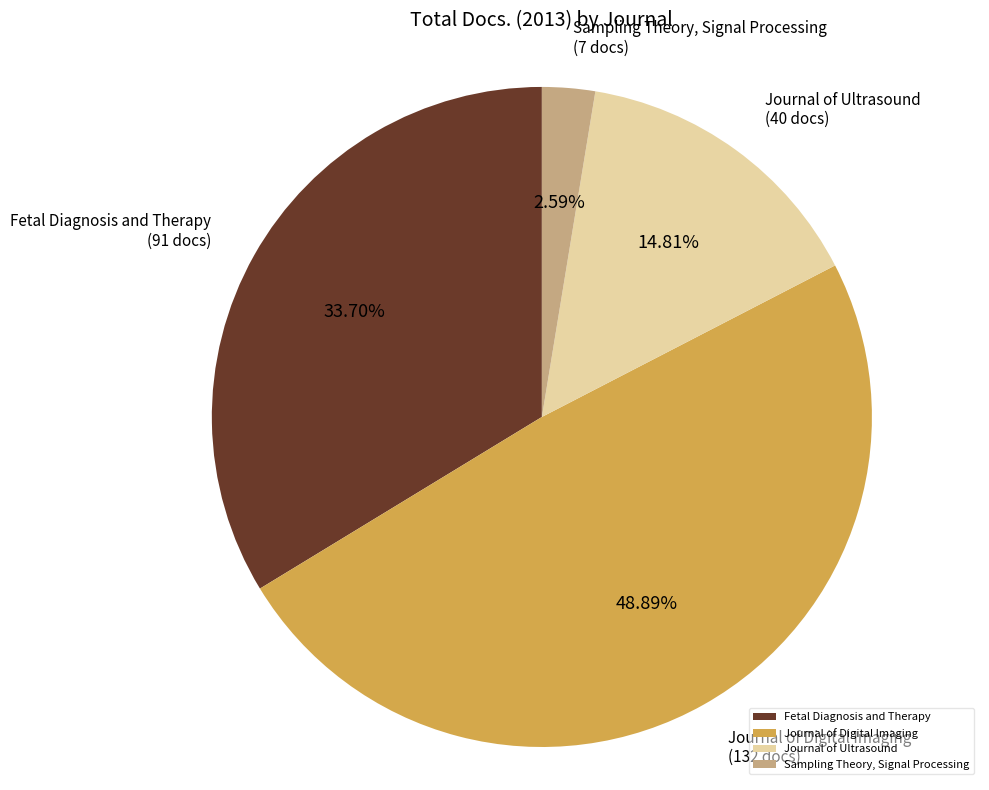

To the nearest percent, what is the difference between the largest and smallest slice percentages?

46%